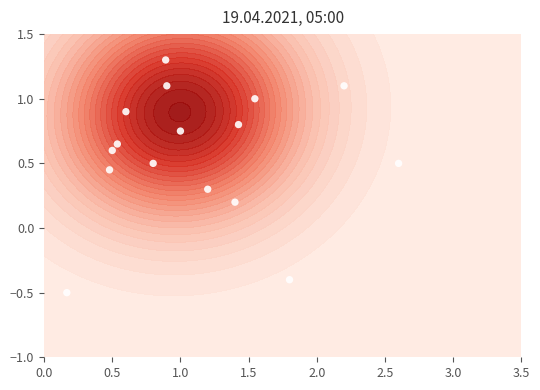

True or false: the data shows 1.0 at 1.0.

False